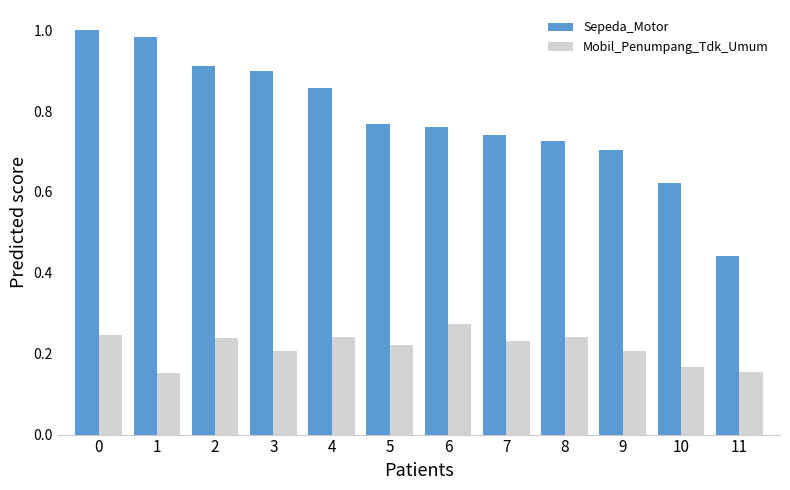

What is the sum of all Mobil_Penumpang_Tdk_Umum values?

2.6